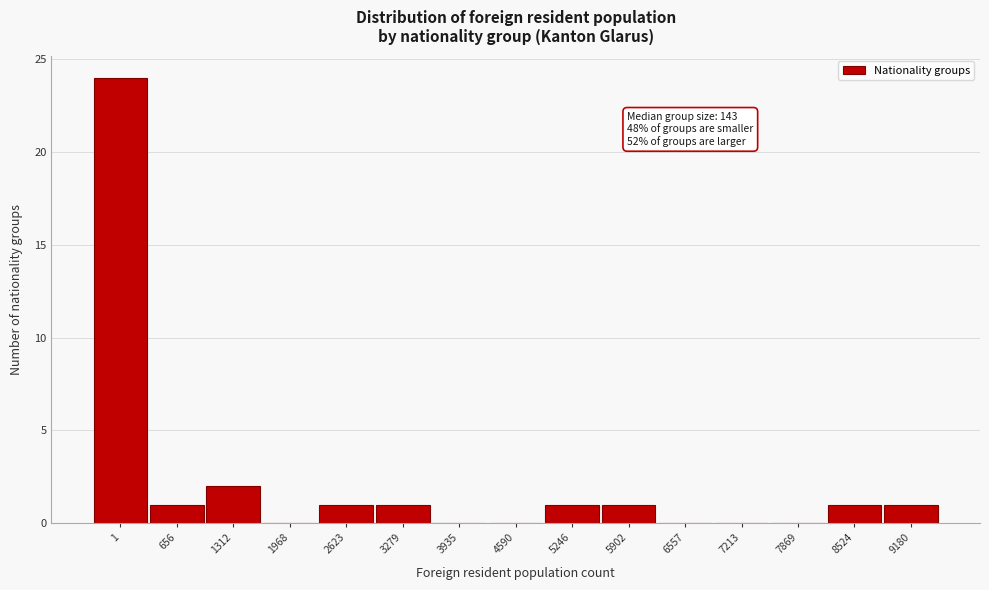

Reading left to right, extract all data points from this chart.

1=24	656=1	1312=2	1968=0	2623=1	3279=1	3935=0	4590=0	5246=1	5902=1	6557=0	7213=0	7869=0	8524=1	9180=1